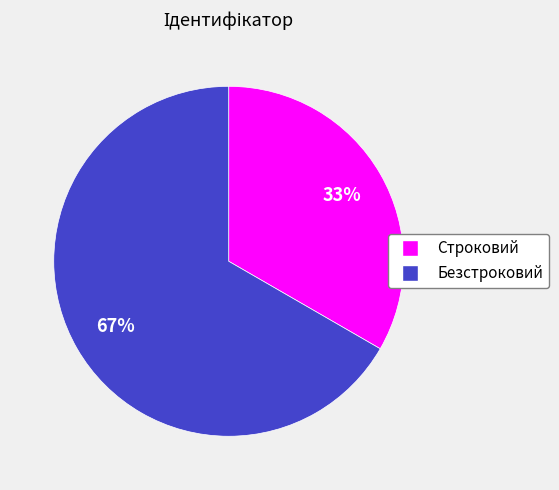

To the nearest percent, what portion does Строковий represent?

33%